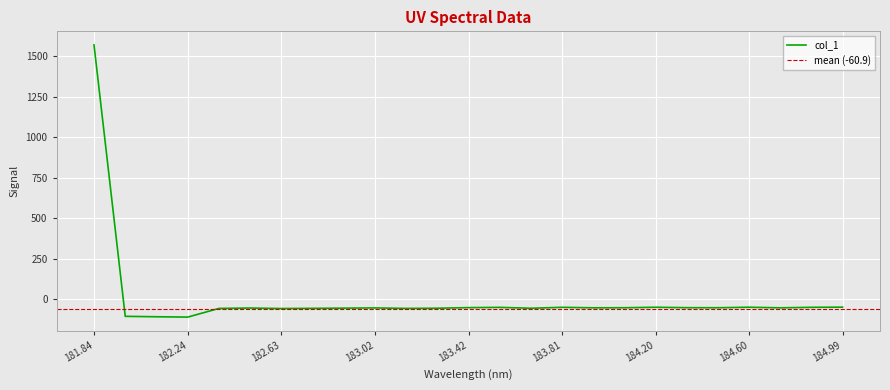

What is the lowest value of the col_1 series?

-111.4